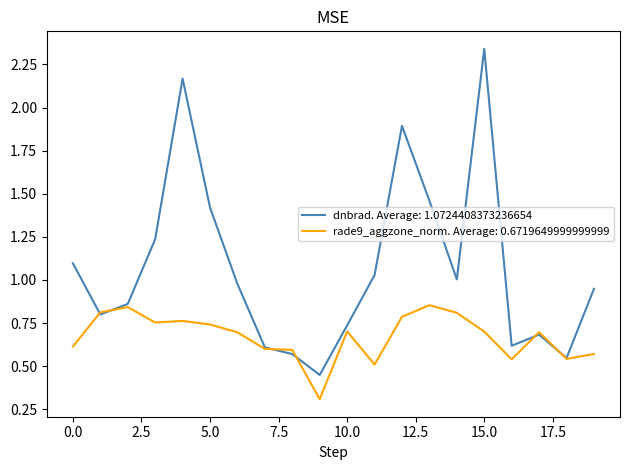

Which series has the largest total across all categories?

dnbrad. Average: 1.0724408373236654